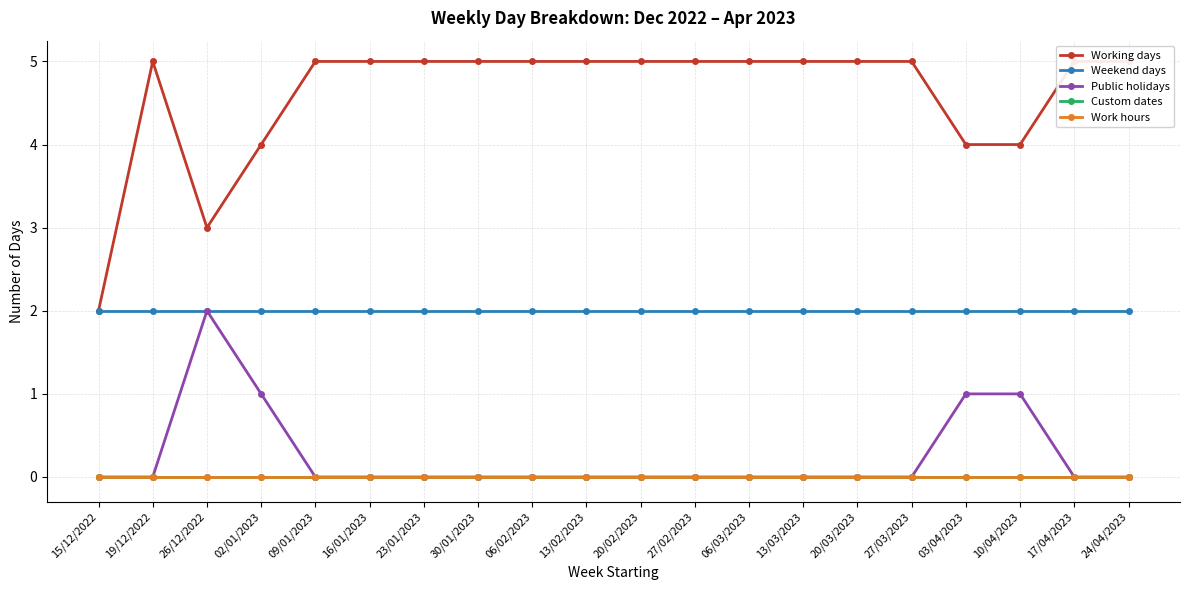

What are all the series names shown in the legend?

Working days, Weekend days, Public holidays, Custom dates, Work hours